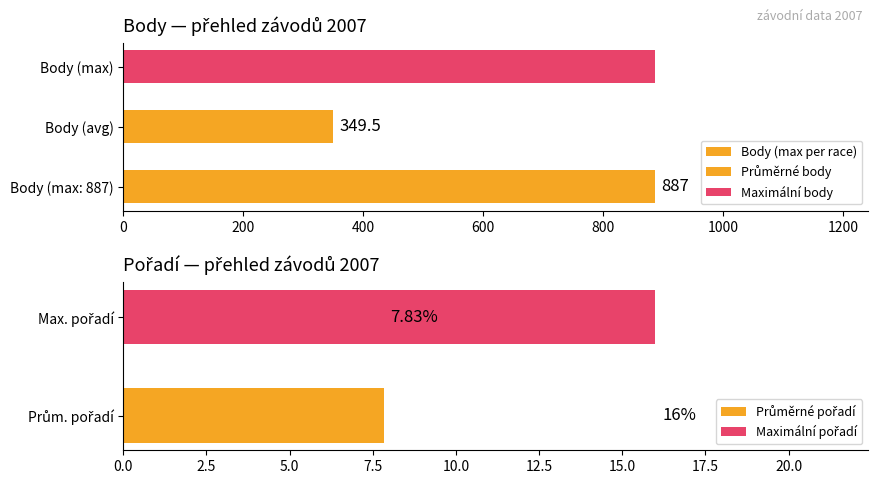

Are the bars grouped side by side (vs. stacked)?

Yes